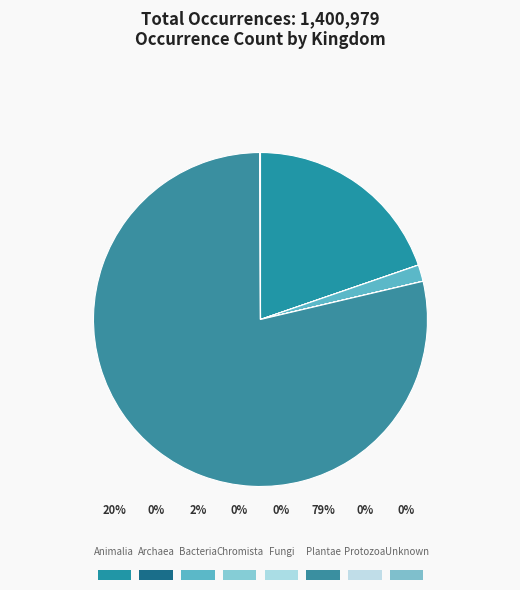

Is 4 the majority of the pie?

No